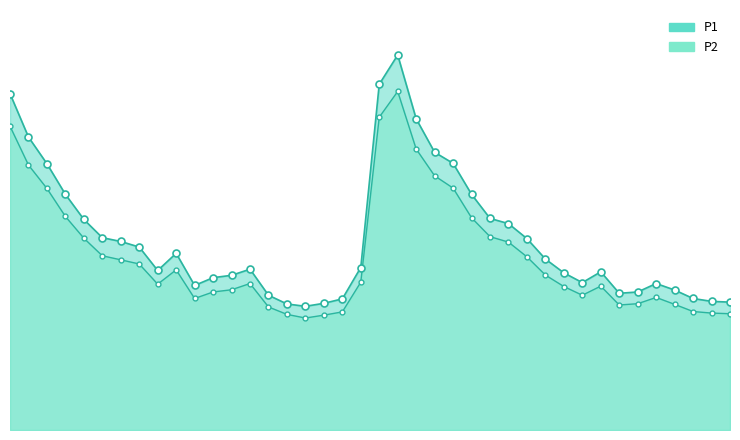

What is the total value across all series at 26?

31.1